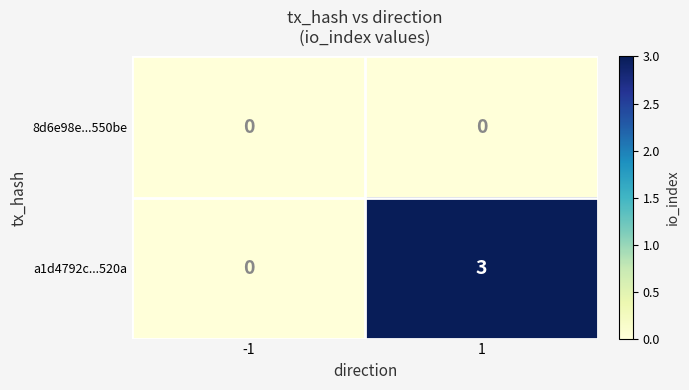

Rank the series by their average value, from highest to lowest.

a1d4792c...520a, 8d6e98e...550be